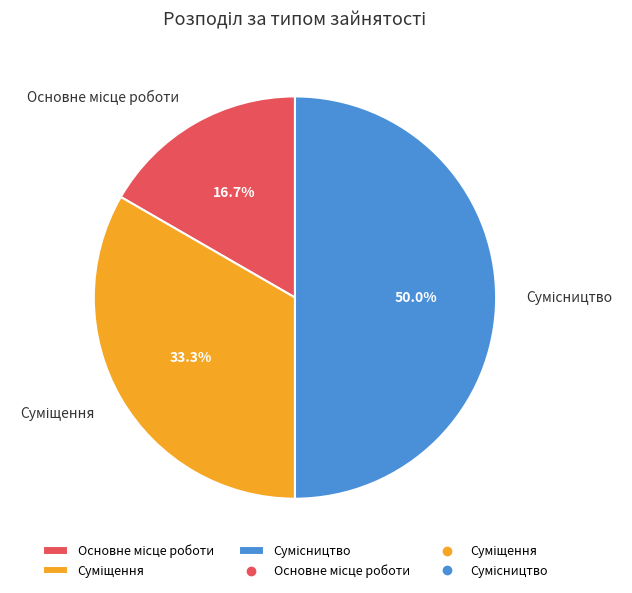

How many slices are in this pie chart?

3